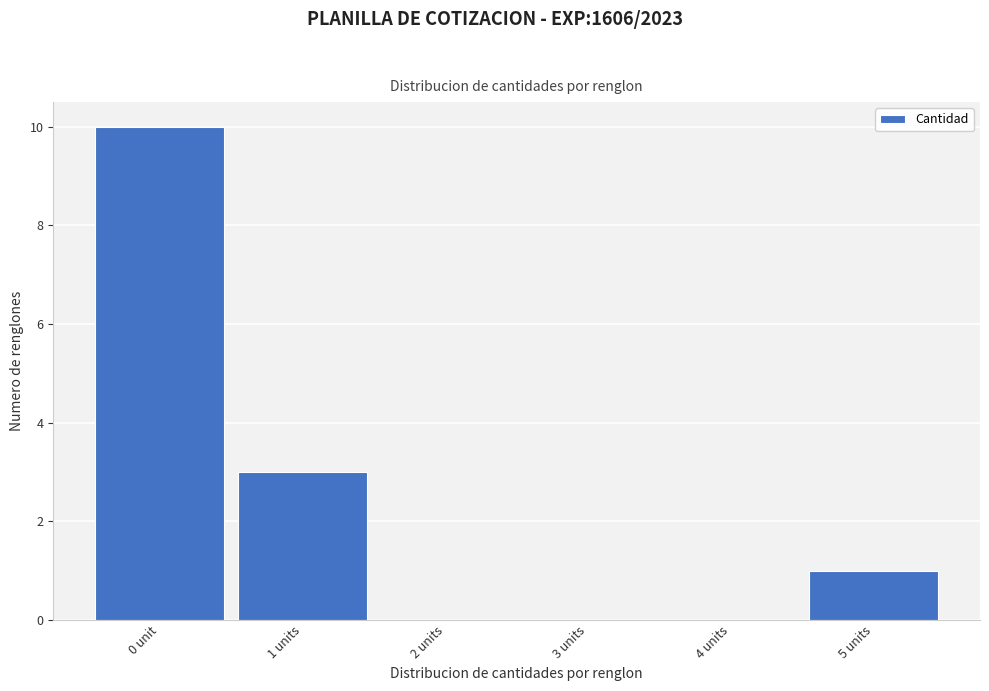

Reading right to left, transcribe all the data shown in this chart.

5 units=1	4 units=0	3 units=0	2 units=0	1 units=3	0 unit=10